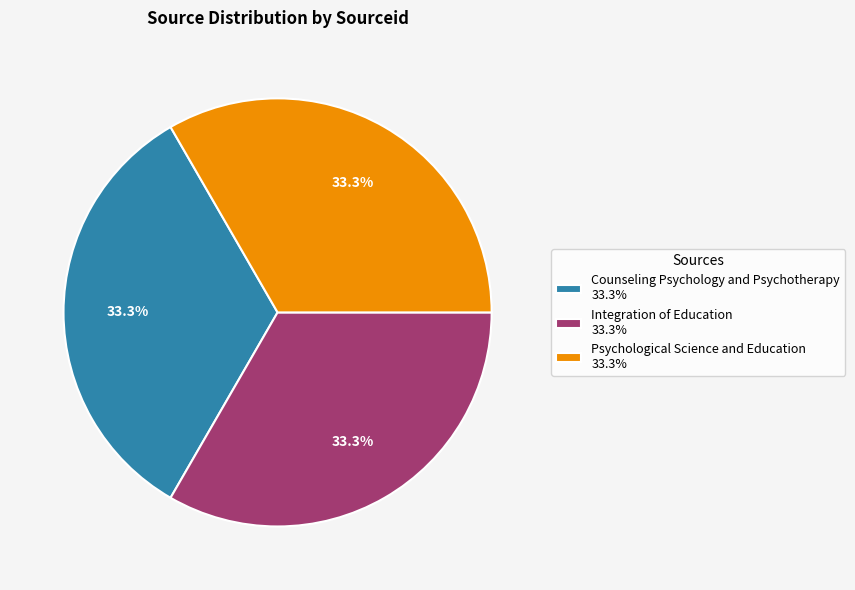

True or false: Integration of Education accounts for 33% of the total.

True